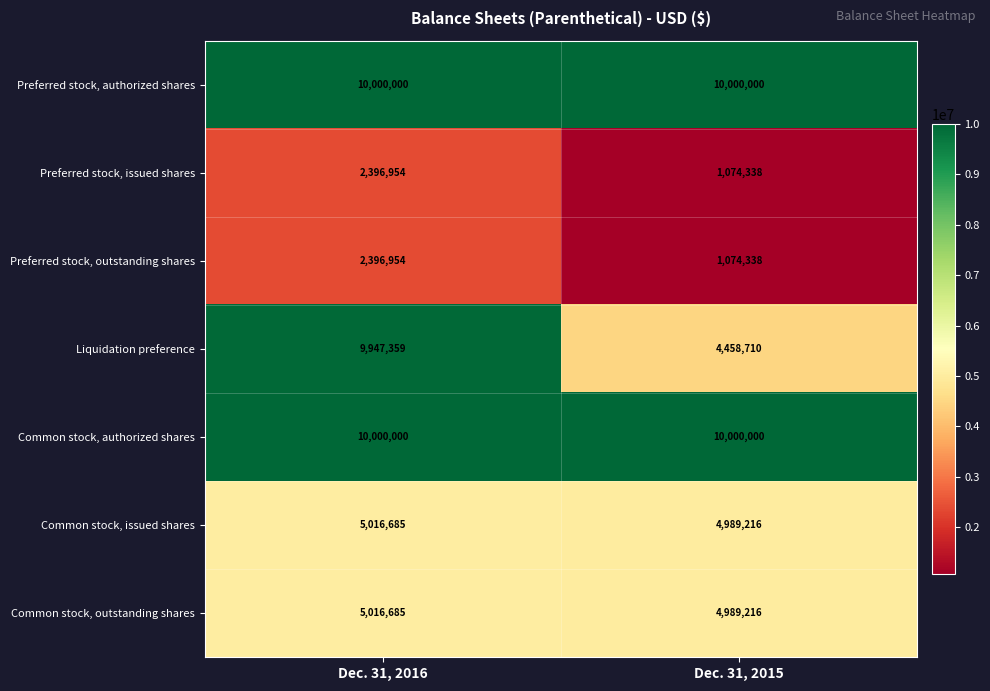

Which category has the lowest value in the Common stock, issued shares series?

Dec. 31, 2015